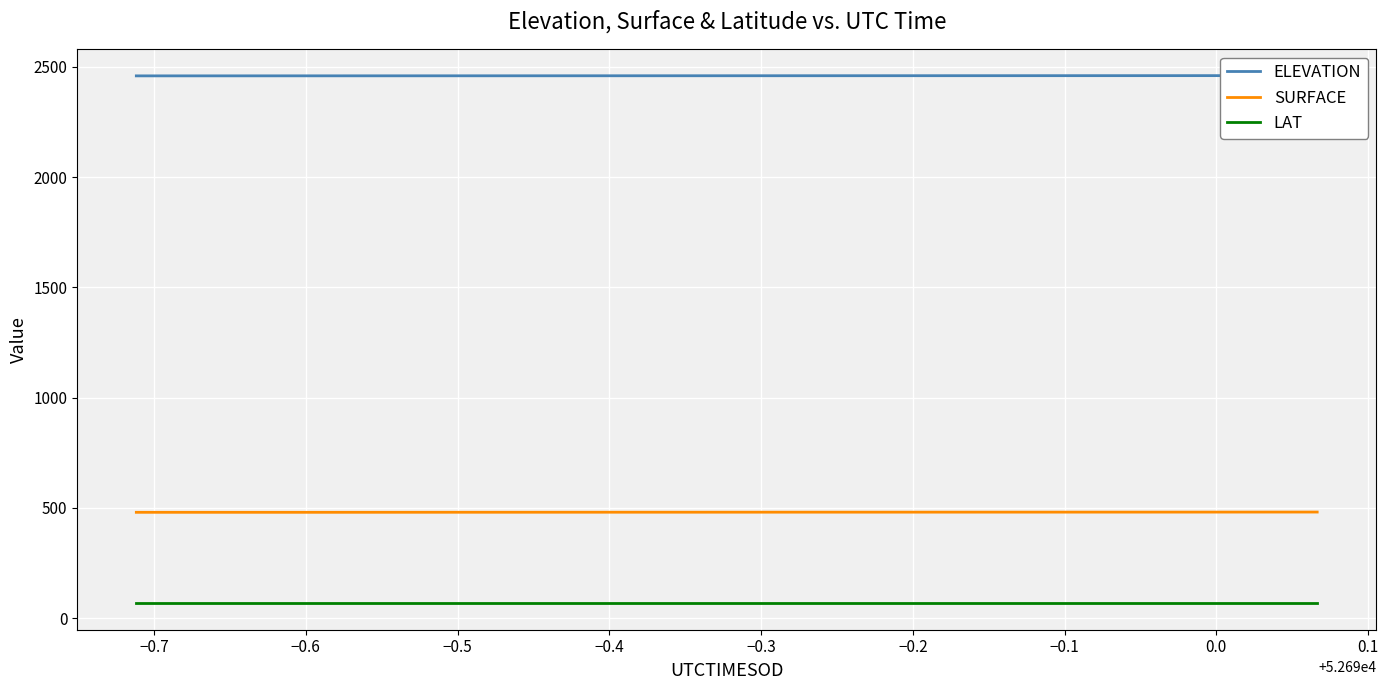

True or false: LAT and SURFACE intersect in this chart.

False